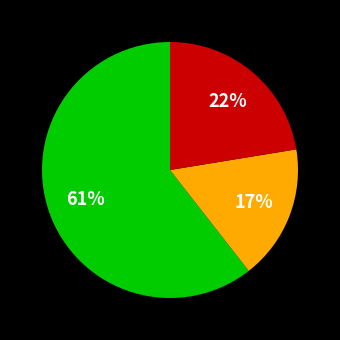

To the nearest percent, what is the average slice percentage?

33%